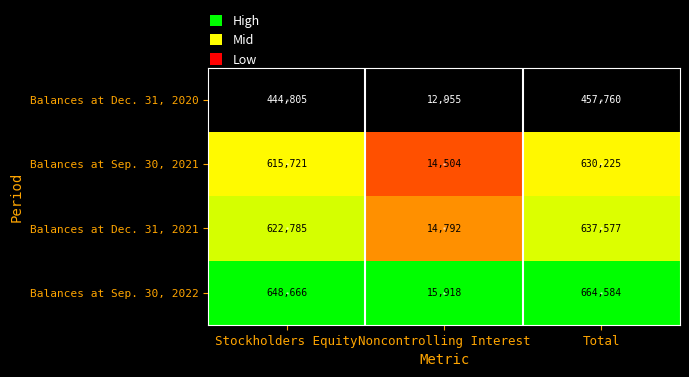

Rank the series by their maximum value, from highest to lowest.

Balances at Sep. 30, 2022, Balances at Dec. 31, 2021, Balances at Sep. 30, 2021, Balances at Dec. 31, 2020